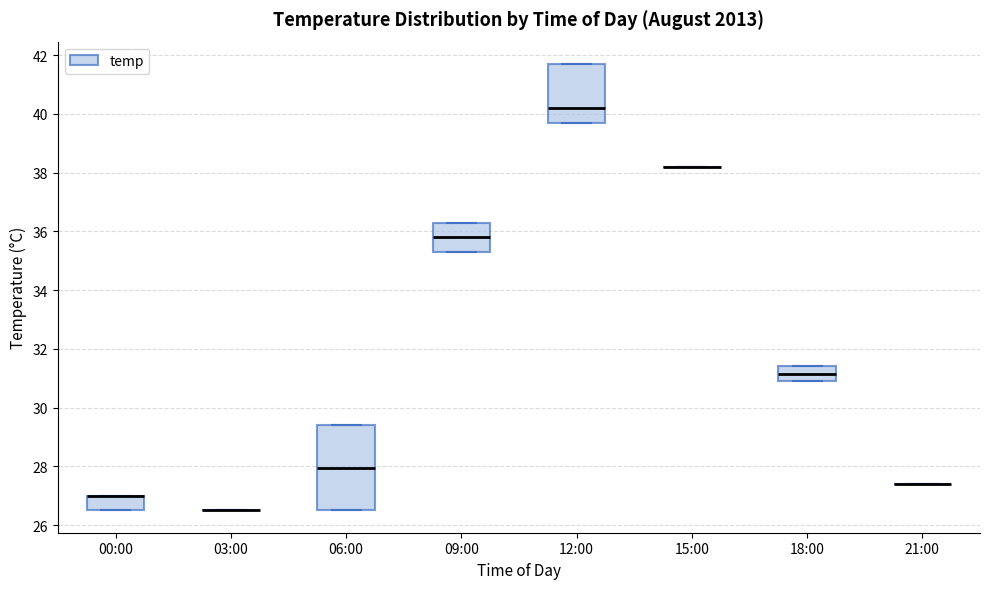

Reading left to right, transcribe this box plot: for each box, give where its median line is, the range the box spans, and where its two whiskers end, as read against the y-axis. The values are not printed on the chart, so give them approximately, as read against the axis.

00:00: median 27.0 (drawn on the box's upper edge), box 26.6 to 27.0, whiskers 26.6 to 27.0
03:00: box collapsed to a line at 26.6, whiskers 26.6 to 26.6
06:00: median 28.0, box 26.6 to 29.4, whiskers 26.6 to 29.4
09:00: median 35.8, box 35.4 to 36.4, whiskers 35.4 to 36.4
12:00: median 40.2, box 39.8 to 41.8, whiskers 39.8 to 41.8
15:00: box collapsed to a line at 38.2, whiskers 38.2 to 38.2
18:00: median 31.2, box 31.0 to 31.4, whiskers 31.0 to 31.4
21:00: box collapsed to a line at 27.4, whiskers 27.4 to 27.4